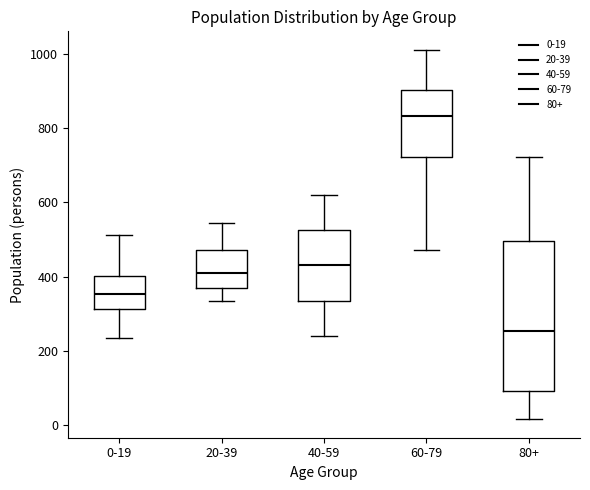

Which box's median line is the lowest?

80+